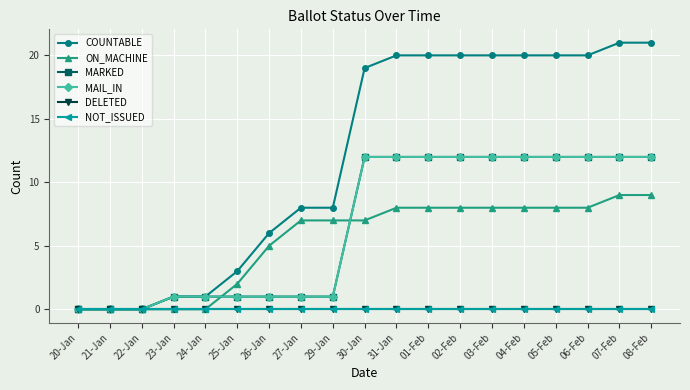

Does the chart have visible grid lines?

Yes